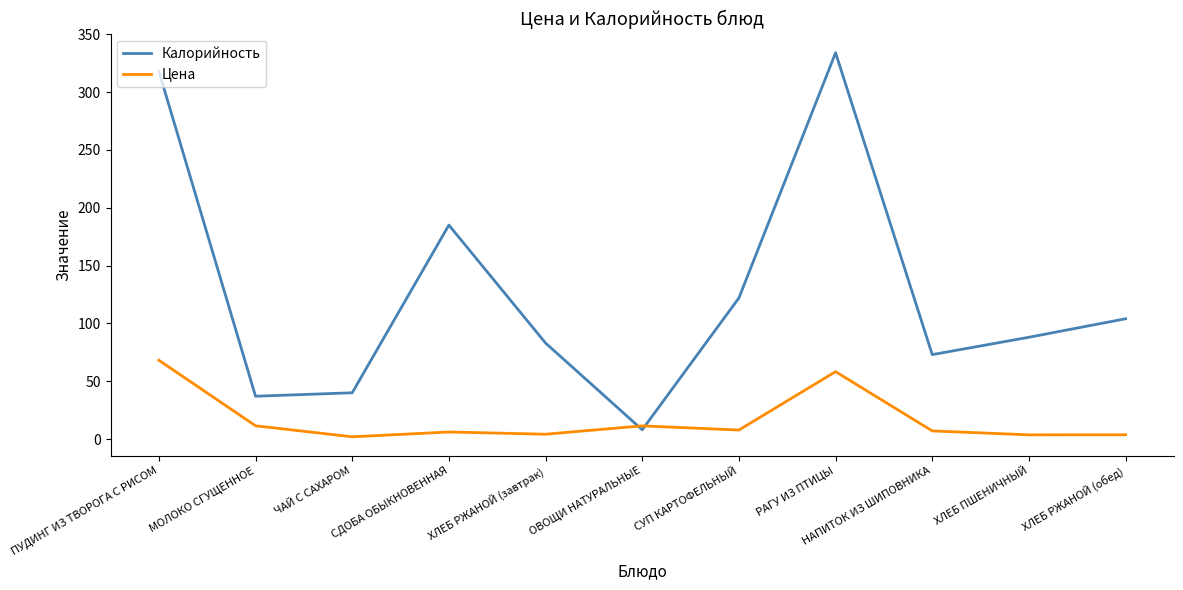

At which label is Калорийность closest to 171?

СДОБА ОБЫКНОВЕННАЯ